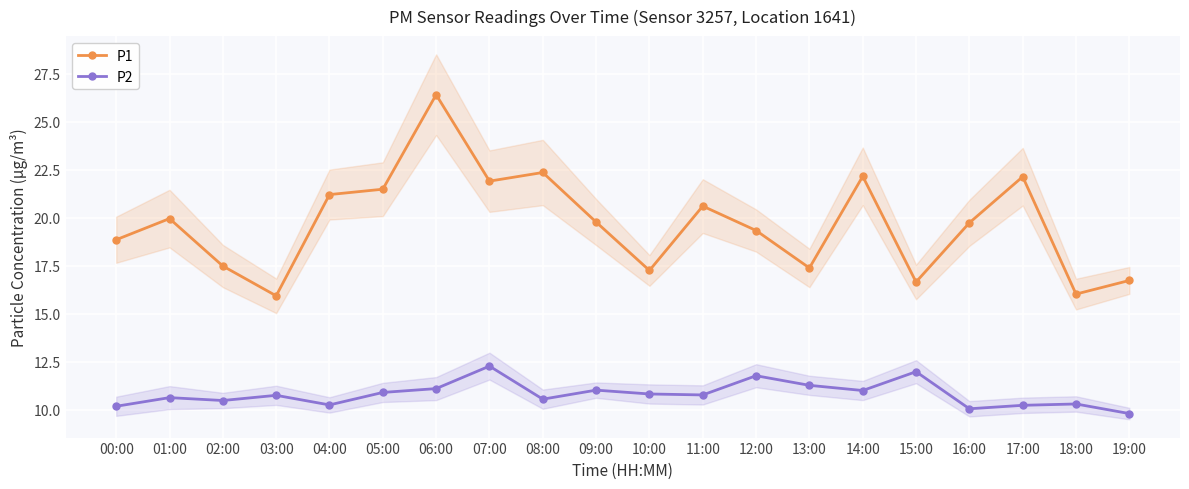

What is the total value across all series at 08:00?

32.9